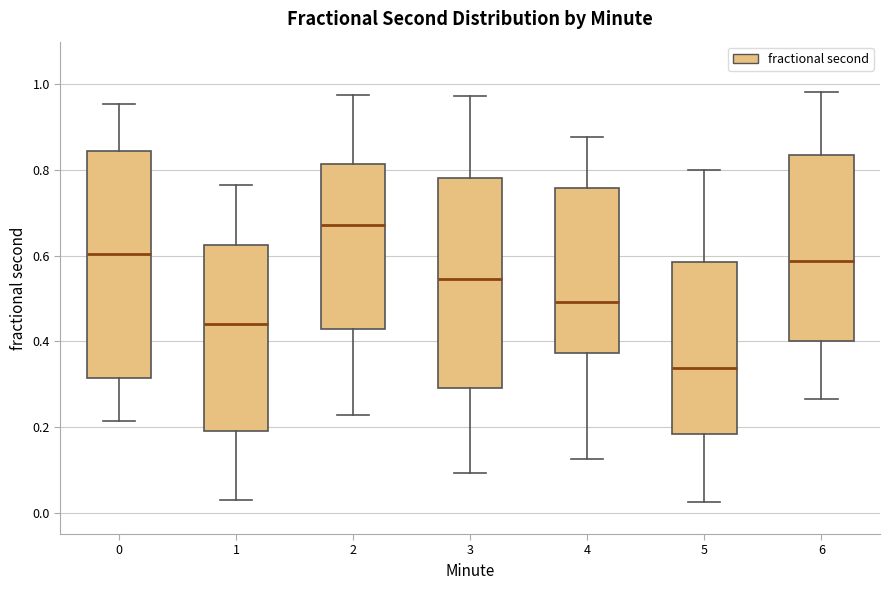

Where does the lower whisker of the box at x = 1 end on the y-axis? The values are not printed on the chart, so give them approximately, as read against the axis.

0.02